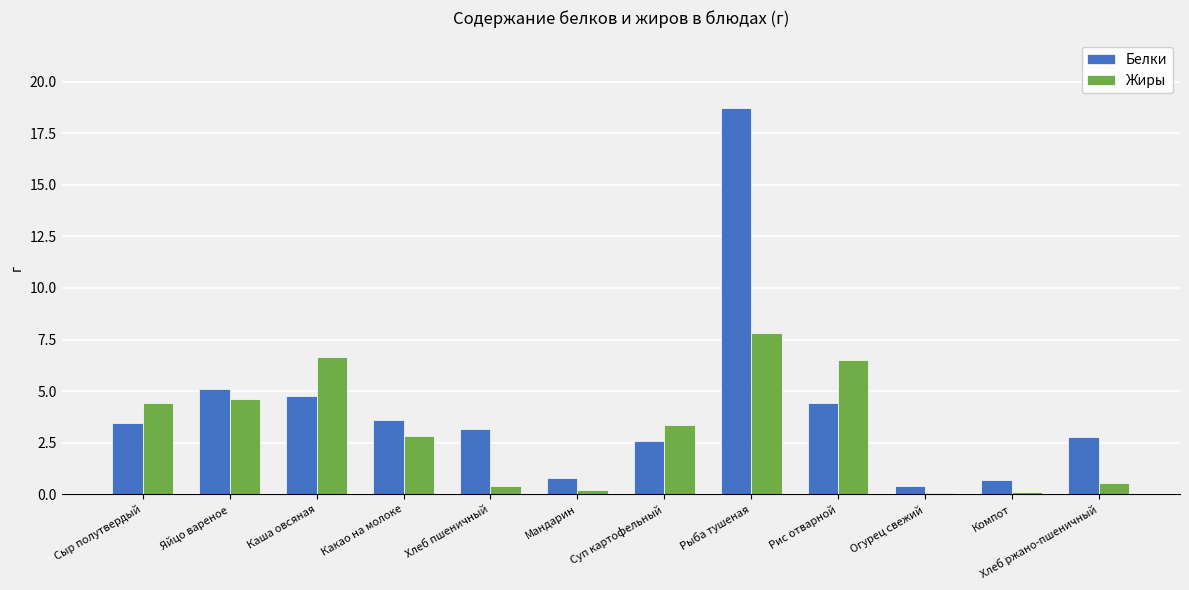

What is the maximum value shown in the chart?

18.7